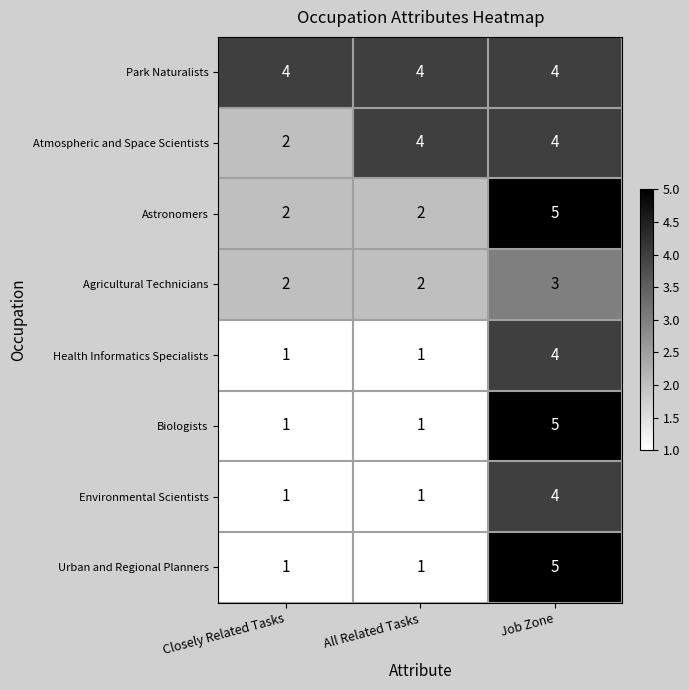

What is the sum of all Environmental Scientists values?

6